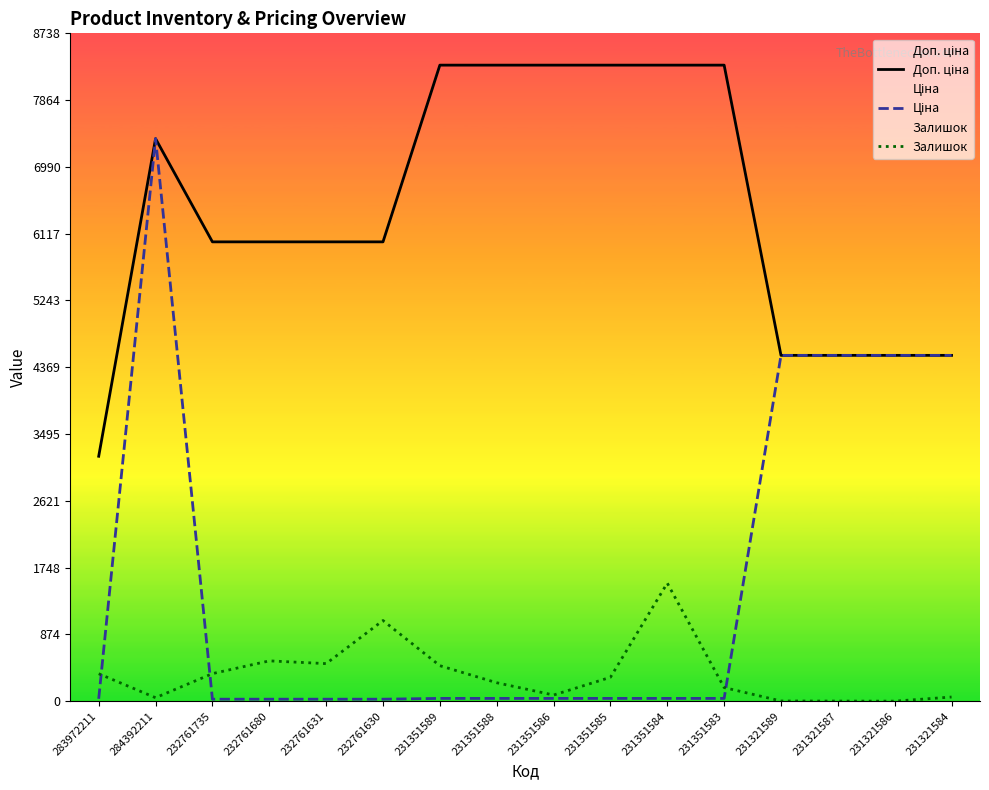

Which series changed the most between 232761631 and 231351584?

Доп. ціна